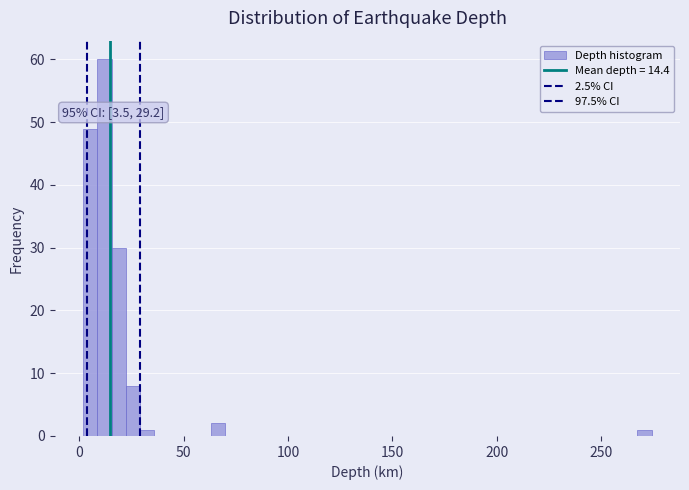

Around what value on the x-axis is the tallest bar? Give the approximate position of its centre, as read against the axis.

10